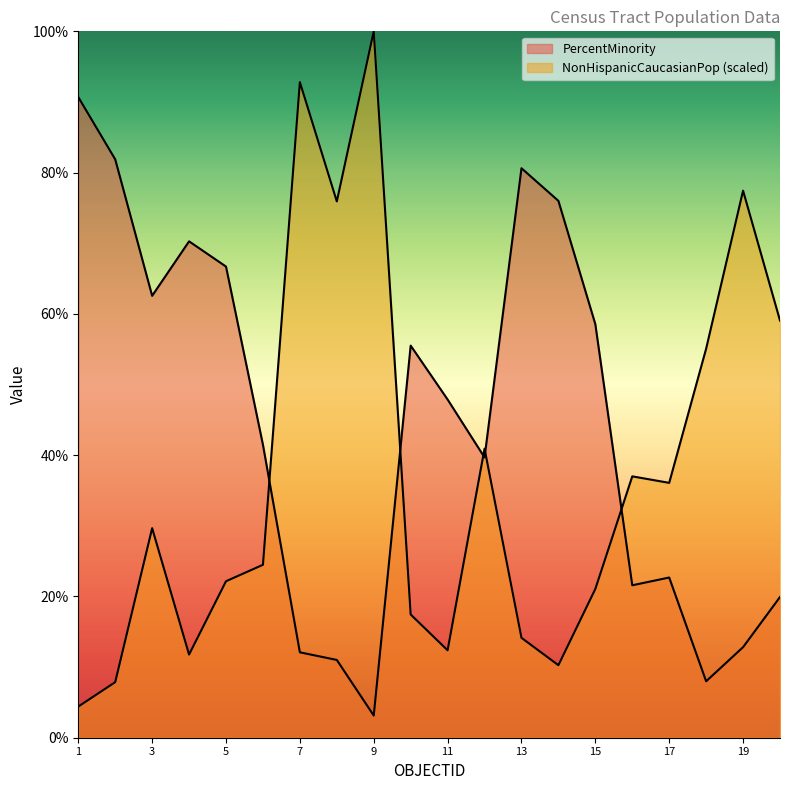

In PercentMinority, how many points are higher than both neighbors (excluding endpoints)?

4